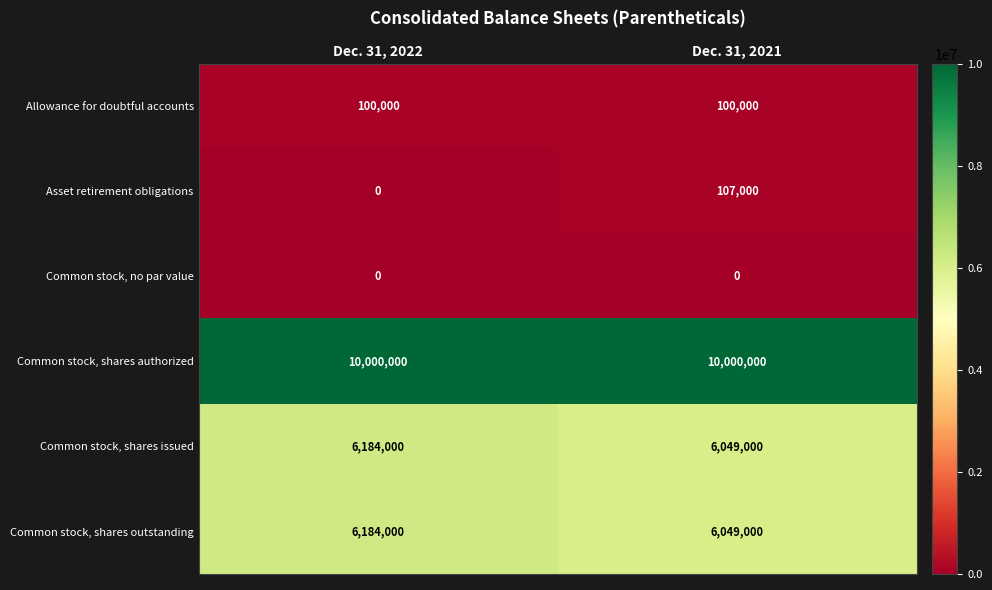

Reading left to right, list all the values displayed in this chart.

Allowance for doubtful accounts: Dec. 31, 2022=100000	Dec. 31, 2021=100000
Asset retirement obligations: Dec. 31, 2022=0	Dec. 31, 2021=107000
Common stock, no par value: Dec. 31, 2022=0	Dec. 31, 2021=0
Common stock, shares authorized: Dec. 31, 2022=10000000	Dec. 31, 2021=10000000
Common stock, shares issued: Dec. 31, 2022=6184000	Dec. 31, 2021=6049000
Common stock, shares outstanding: Dec. 31, 2022=6184000	Dec. 31, 2021=6049000